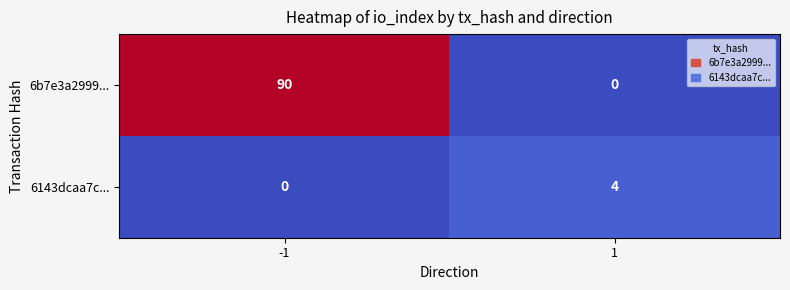

What value does the 6143dcaa7c... series have at 1?

4